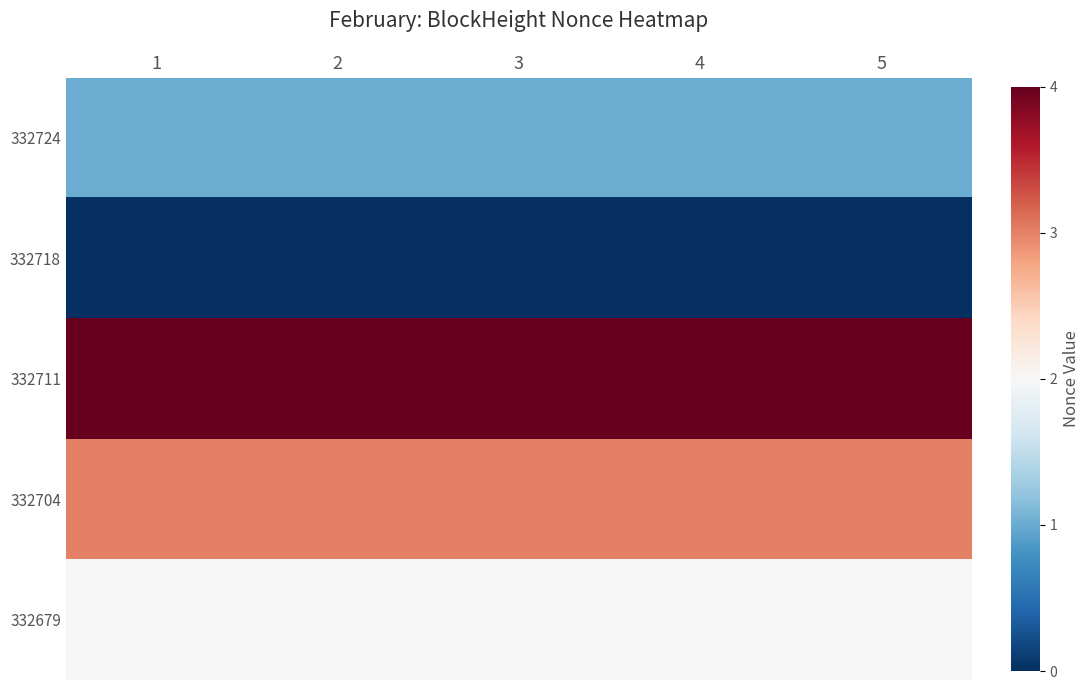

What is the total value across all series at 4?

10